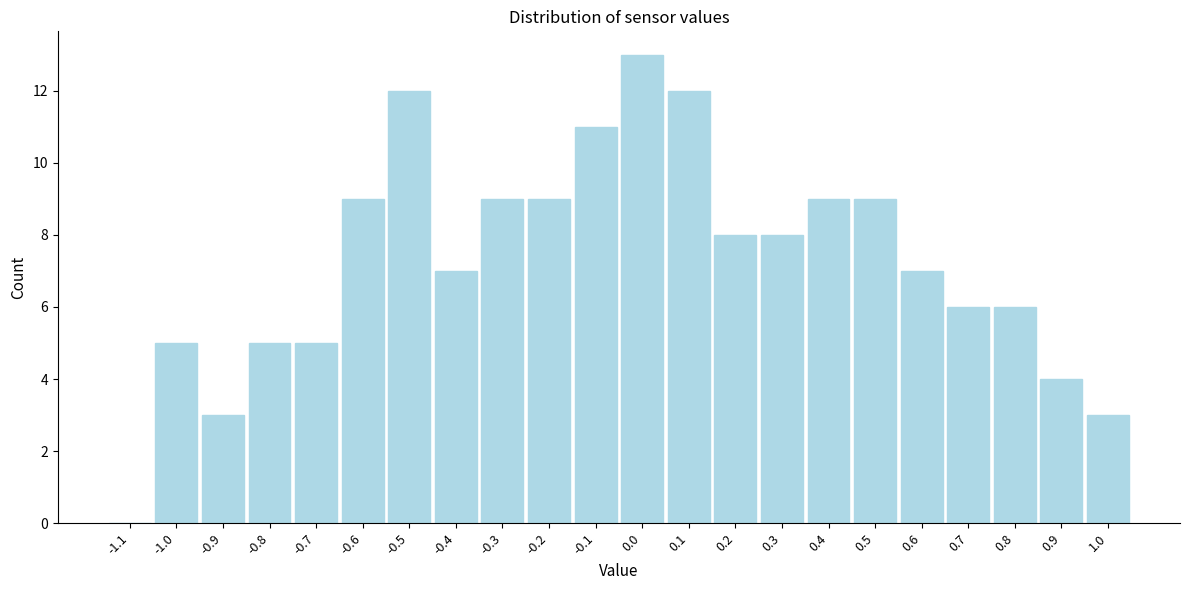

Reading left to right, extract all data points from this chart.

-1.1=0	-1.0=5	-0.9=3	-0.8=5	-0.7=5	-0.6=9	-0.5=12	-0.4=7	-0.3=9	-0.2=9	-0.1=11	0.0=13	0.1=12	0.2=8	0.3=8	0.4=9	0.5=9	0.6=7	0.7=6	0.8=6	0.9=4	1.0=3